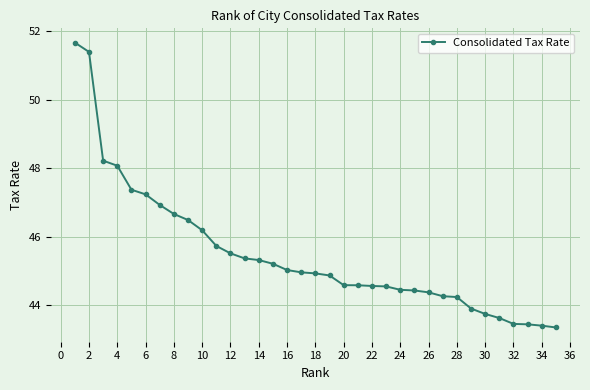

What is the greatest value displayed?

51.7